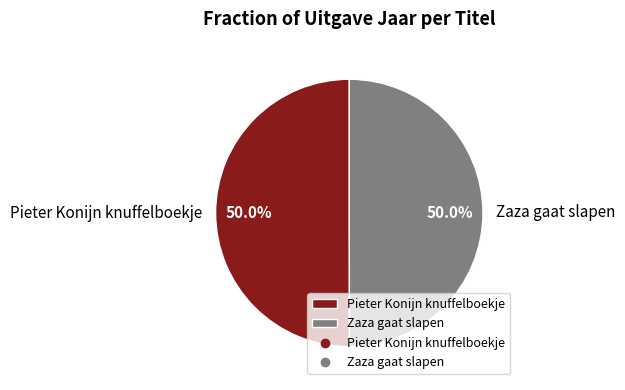

What percentage do Pieter Konijn knuffelboekje and Zaza gaat slapen together represent?

100.0%